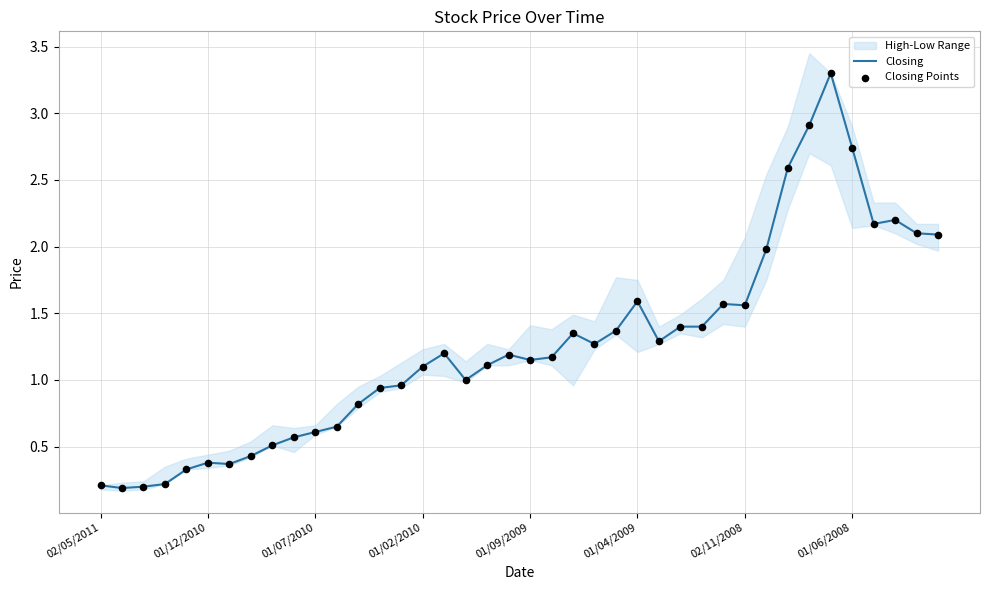

Which series has the largest total across all categories?

Closing